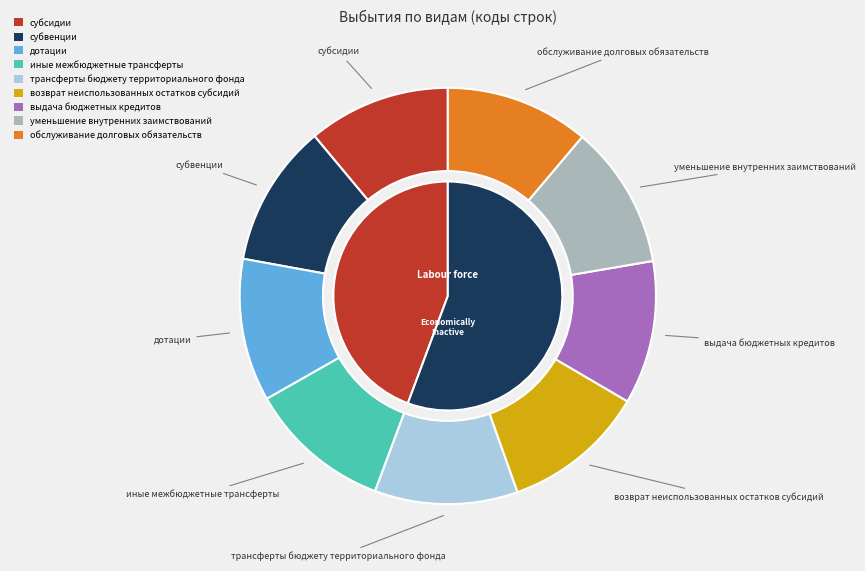

How many segments does this pie chart have?

9